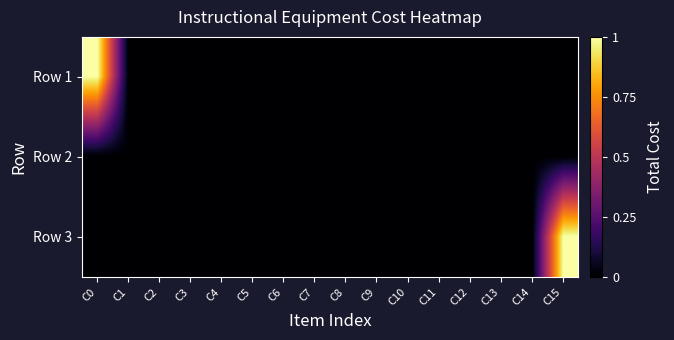

Reading left to right, what are all the values shown in this chart?

Row 1: C0=100	C1=0	C2=0	C3=0	C4=0	C5=0	C6=0	C7=0	C8=0	C9=0	C10=0	C11=0	C12=0	C13=0	C14=0	C15=0
Row 2: C0=0	C1=0	C2=0	C3=0	C4=0	C5=0	C6=0	C7=0	C8=0	C9=0	C10=0	C11=0	C12=0	C13=0	C14=0	C15=0
Row 3: C0=0	C1=0	C2=0	C3=0	C4=0	C5=0	C6=0	C7=0	C8=0	C9=0	C10=0	C11=0	C12=0	C13=0	C14=0	C15=100